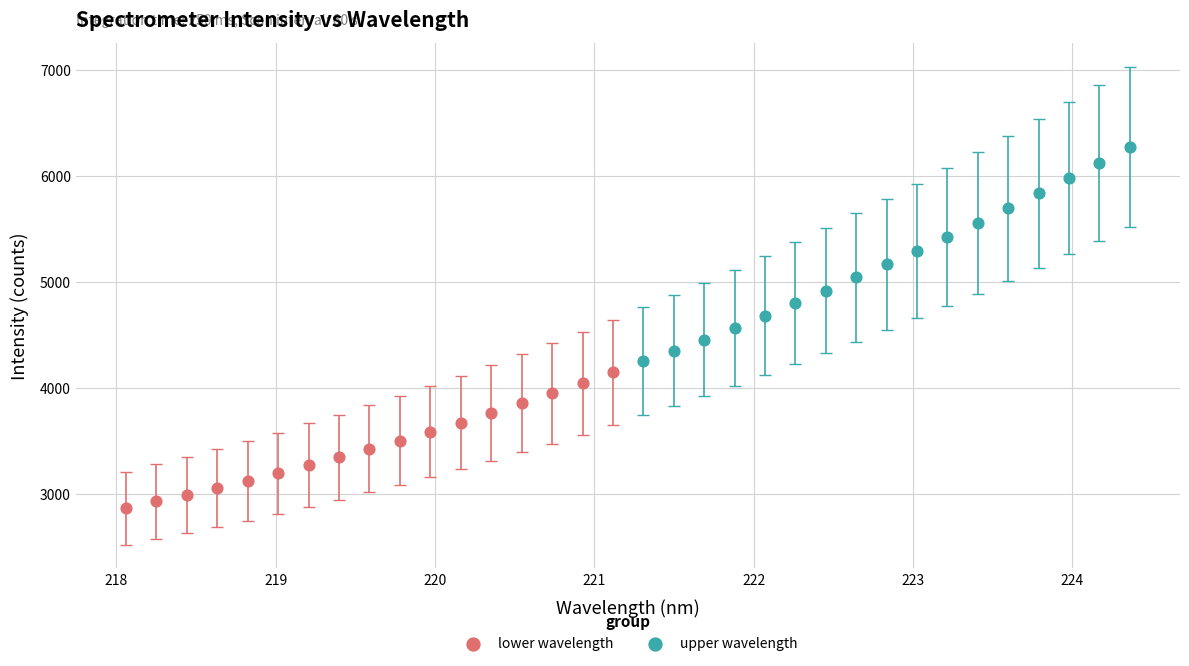

Which series contains the lowest Y value?

lower wavelength